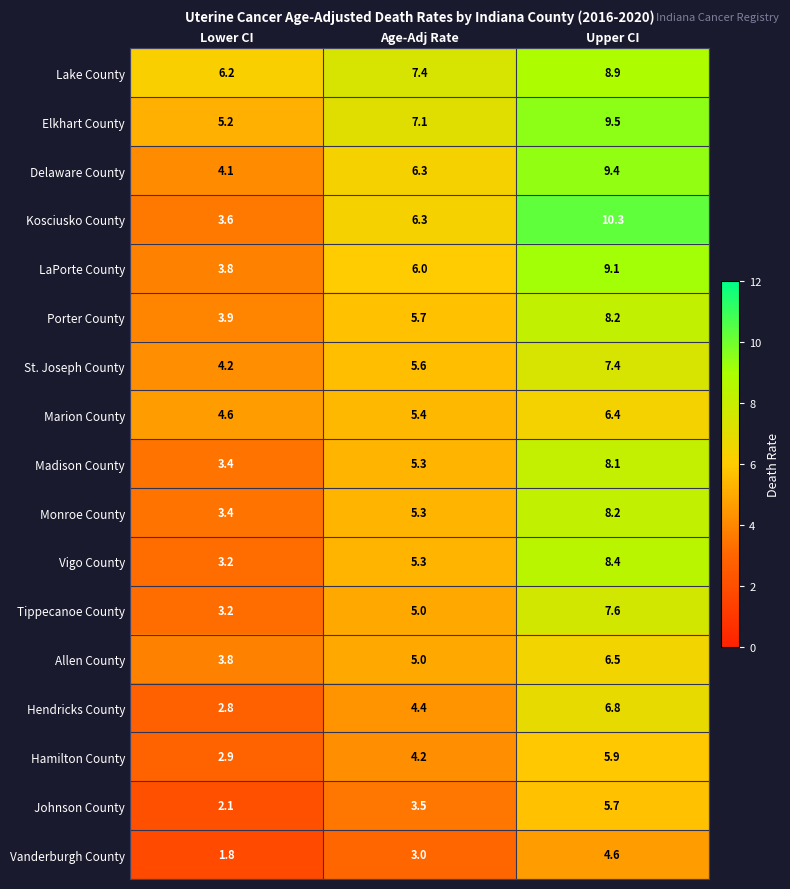

Which series has the largest total across all categories?

Lake County